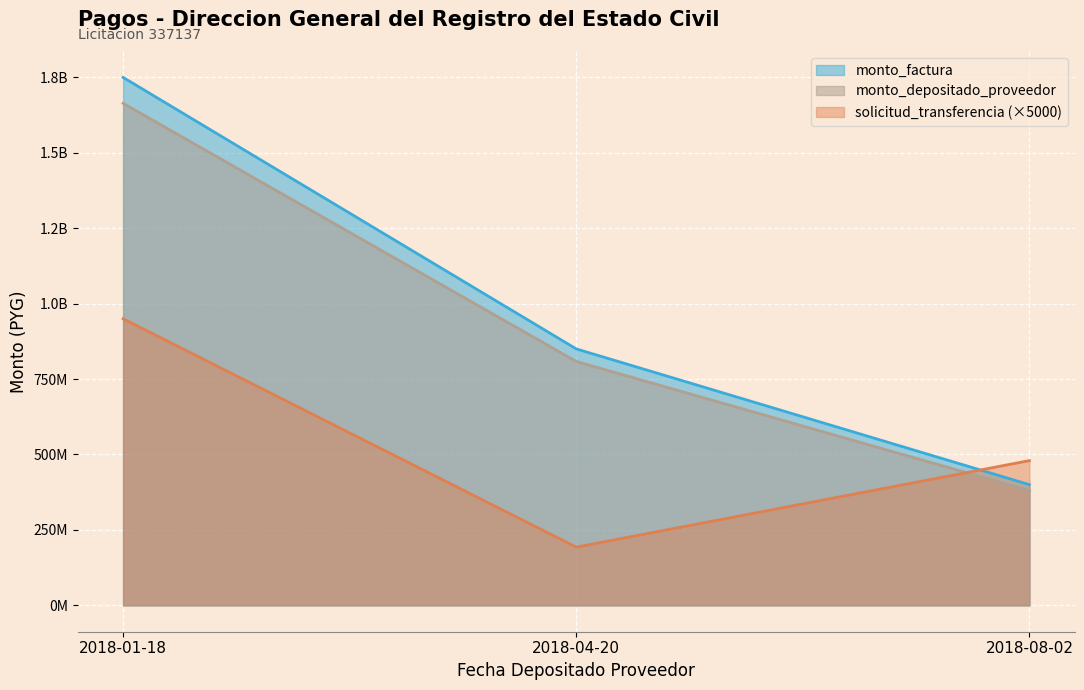

What are all the series names shown in the legend?

monto_factura, monto_depositado_proveedor, solicitud_transferencia (×5000)